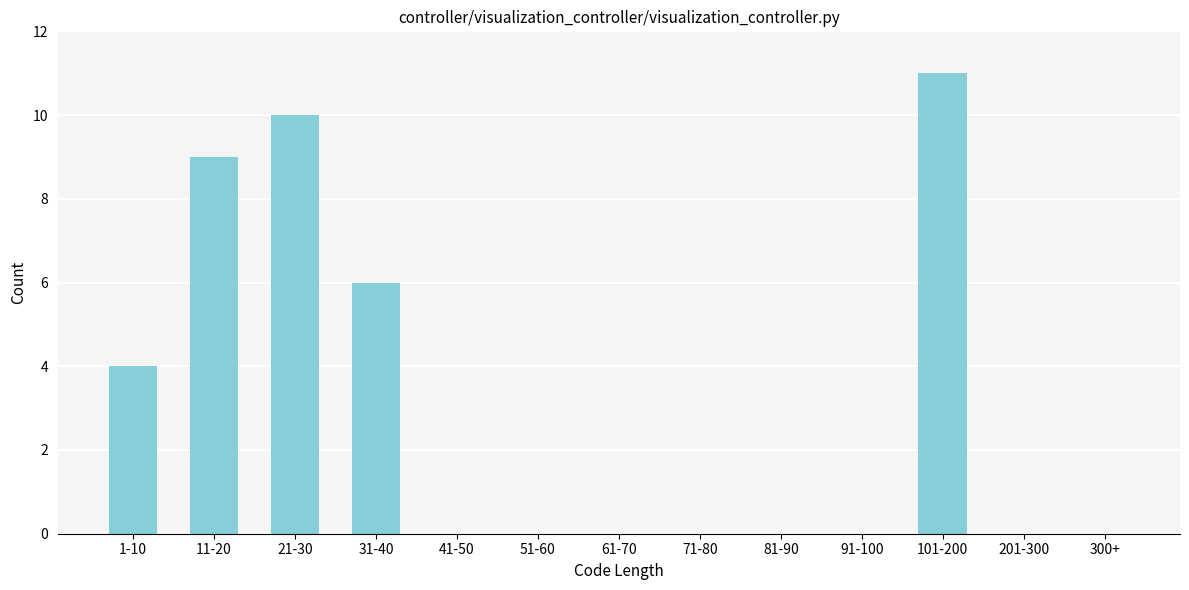

Reading left to right, list all the values displayed in this chart.

1-10=4	11-20=9	21-30=10	31-40=6	41-50=0	51-60=0	61-70=0	71-80=0	81-90=0	91-100=0	101-200=11	201-300=0	300+=0